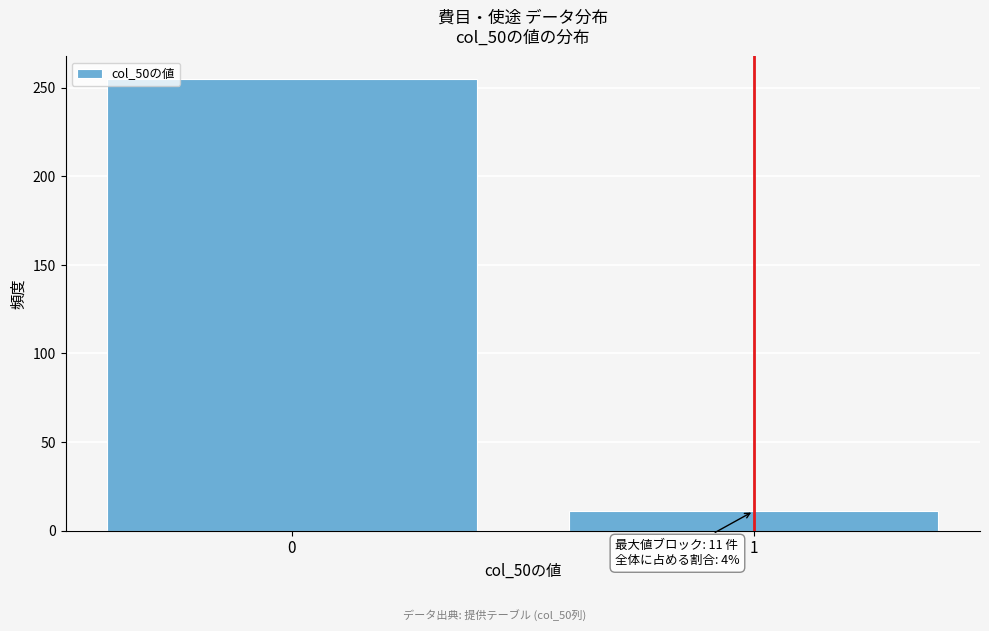

Reading left to right, extract all data points from this chart.

0=255	1=11